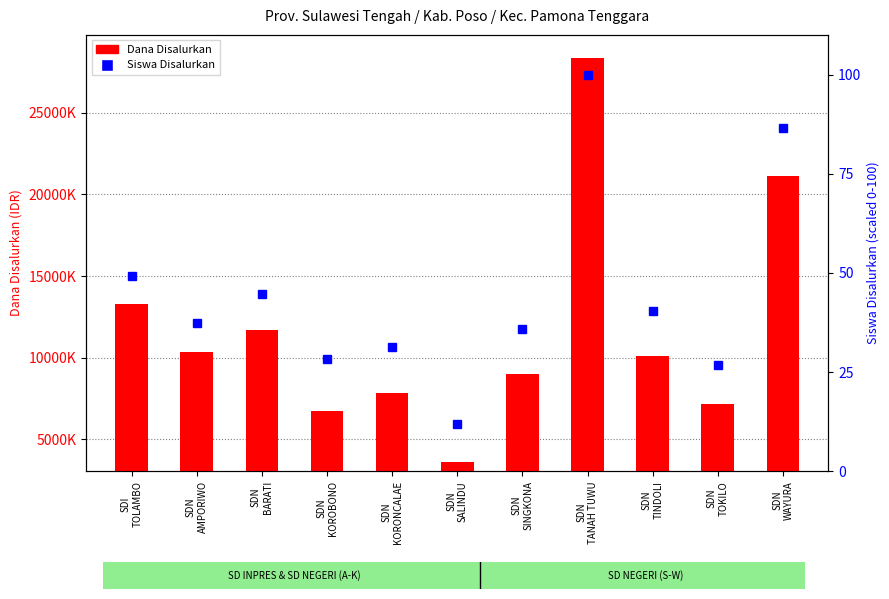

What is the sum of the Dana Disalurkan values at SDN
SALINDU and SDN
KOROBONO?

10350000.0